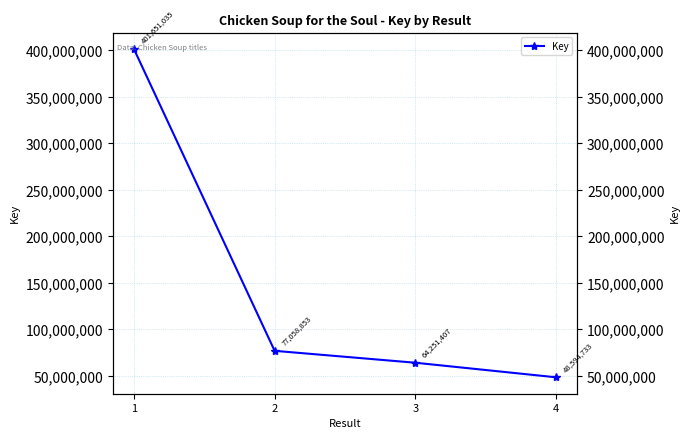

At which label is the value closest to 225122884?

2